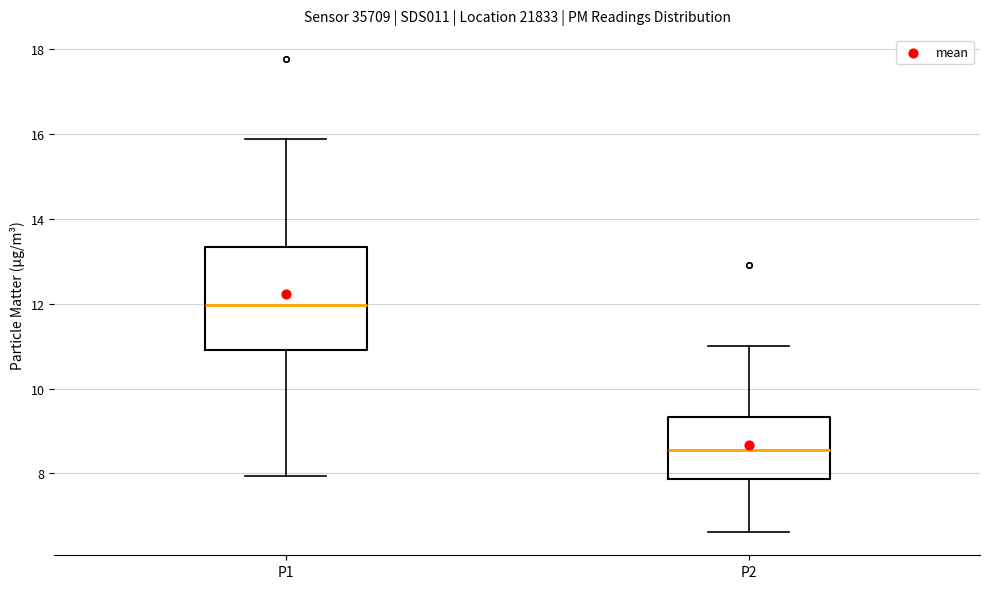

Reading left to right, read every box against the y-axis: the position of its median line, the range the box covers, and the ends of its whiskers. The values are not printed on the chart, so give them approximately, as read against the axis.

P1: median 12.0, box 11.0 to 13.4, whiskers 8.0 to 15.8
P2: median 8.6, box 7.8 to 9.4, whiskers 6.6 to 11.0